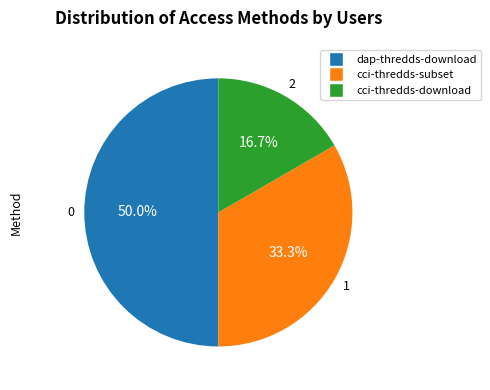

Does cci-thredds-download represent more than half of the total?

No